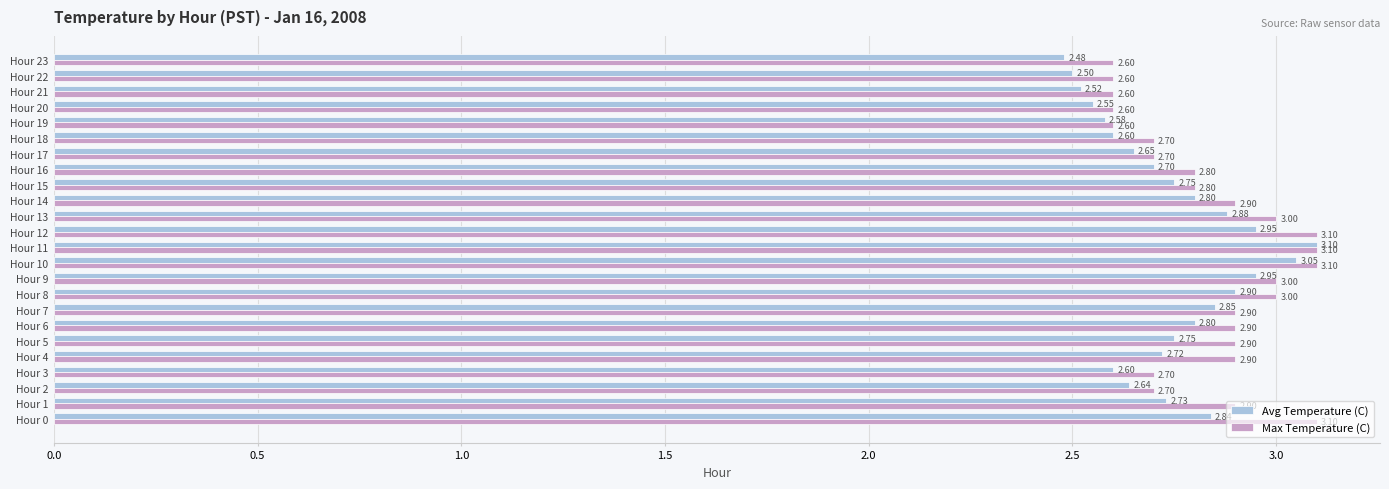

Which category has the lowest value across all series?

Hour 23